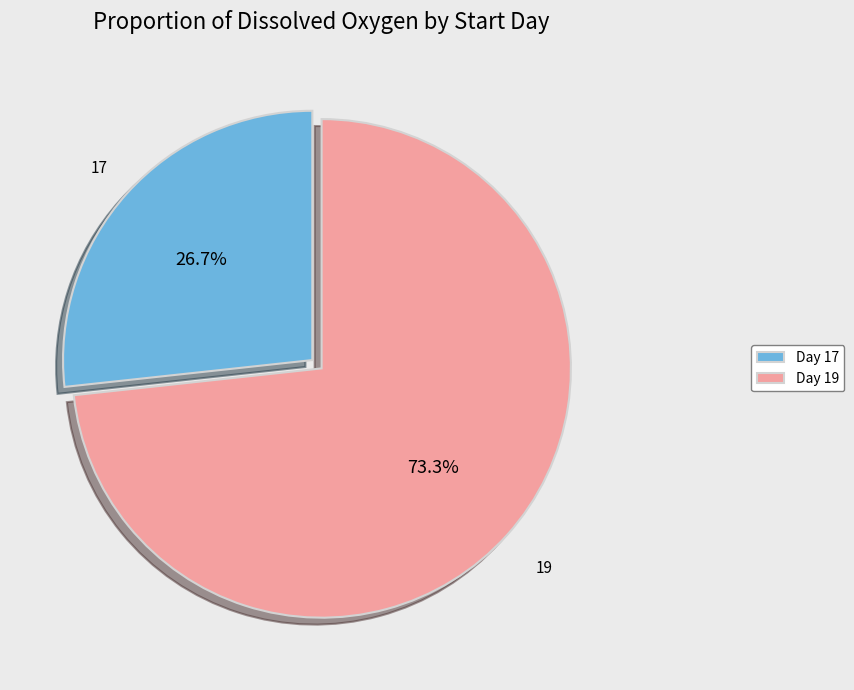

Approximately how many times larger is the value at Day 19 compared to Day 17?

2.7